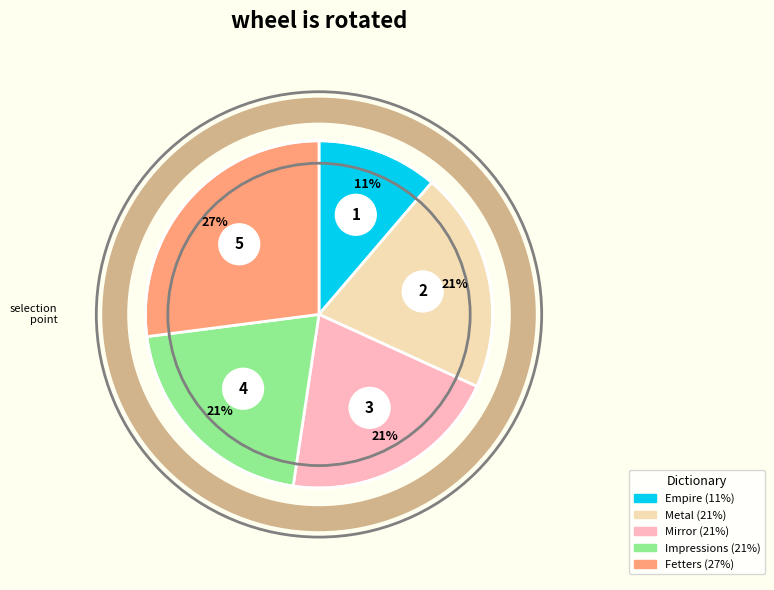

How many slices are in this pie chart?

5